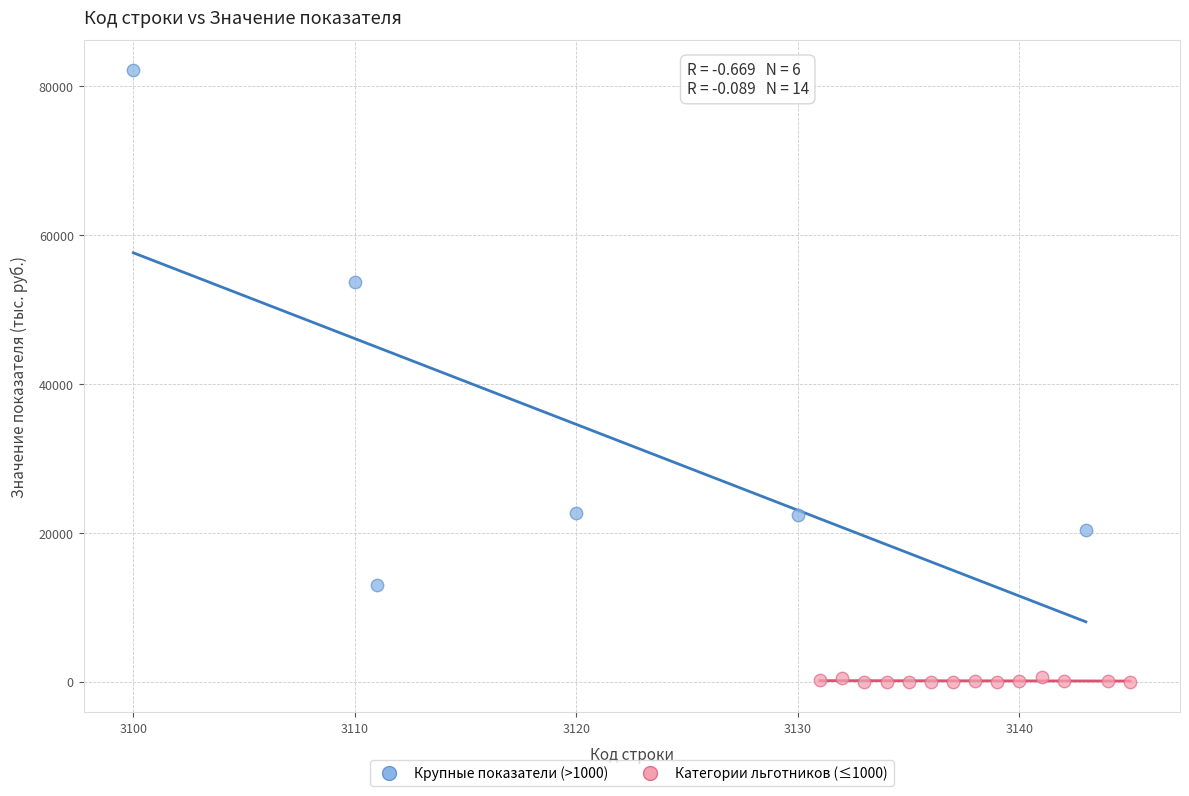

Which series has the widest spread of Y values?

Крупные показатели (>1000)